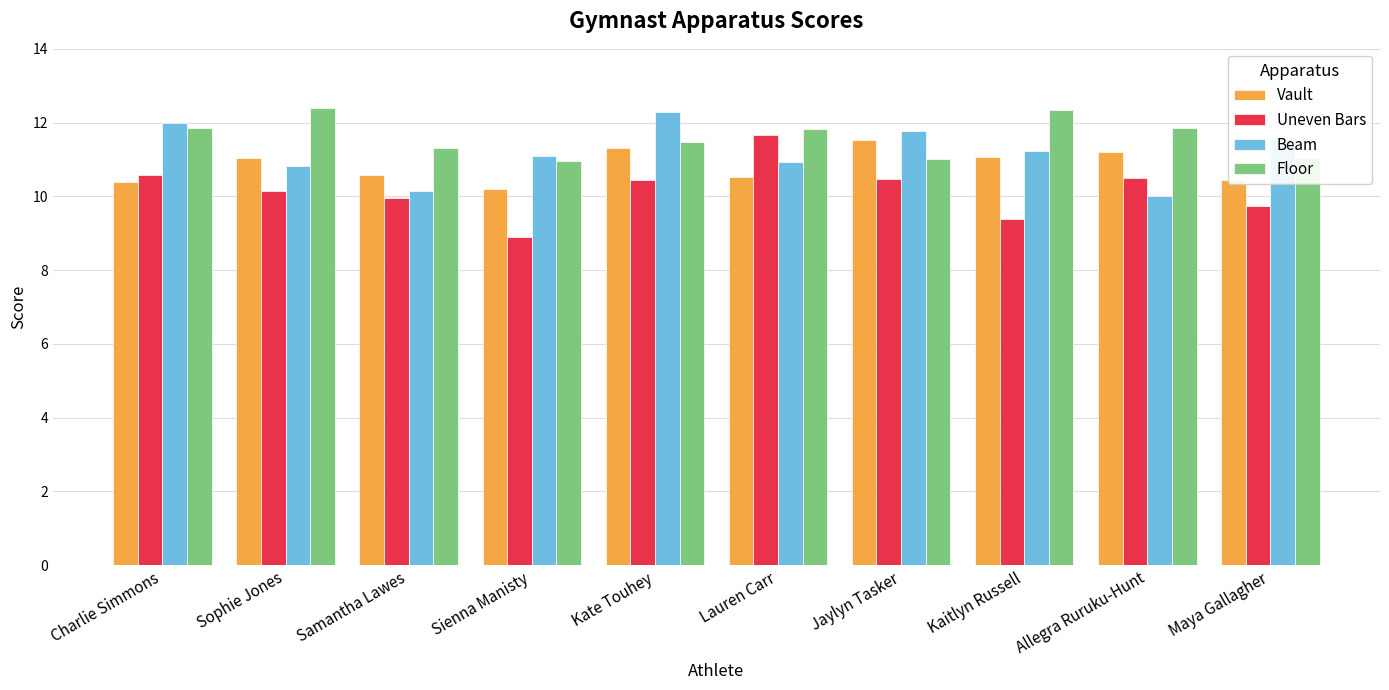

What is the difference between the maximum and second lowest values in the Floor series?

1.4